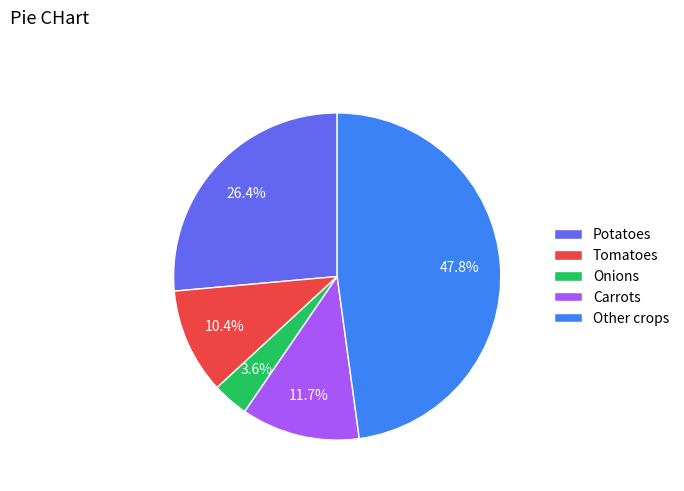

Is Potatoes the majority of the pie?

No